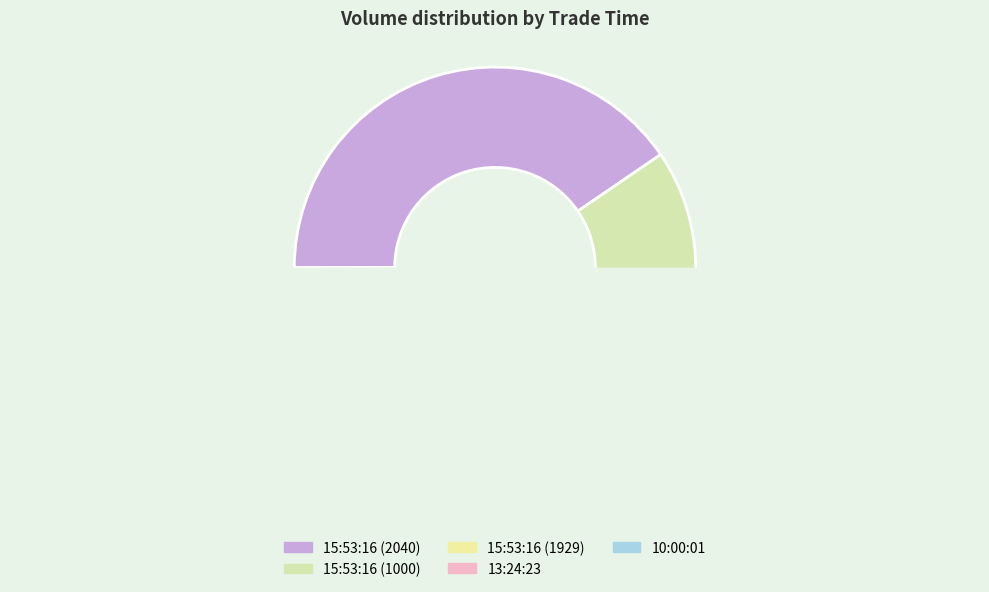

To the nearest percent, what is the difference between the largest and smallest slice percentages?

40%